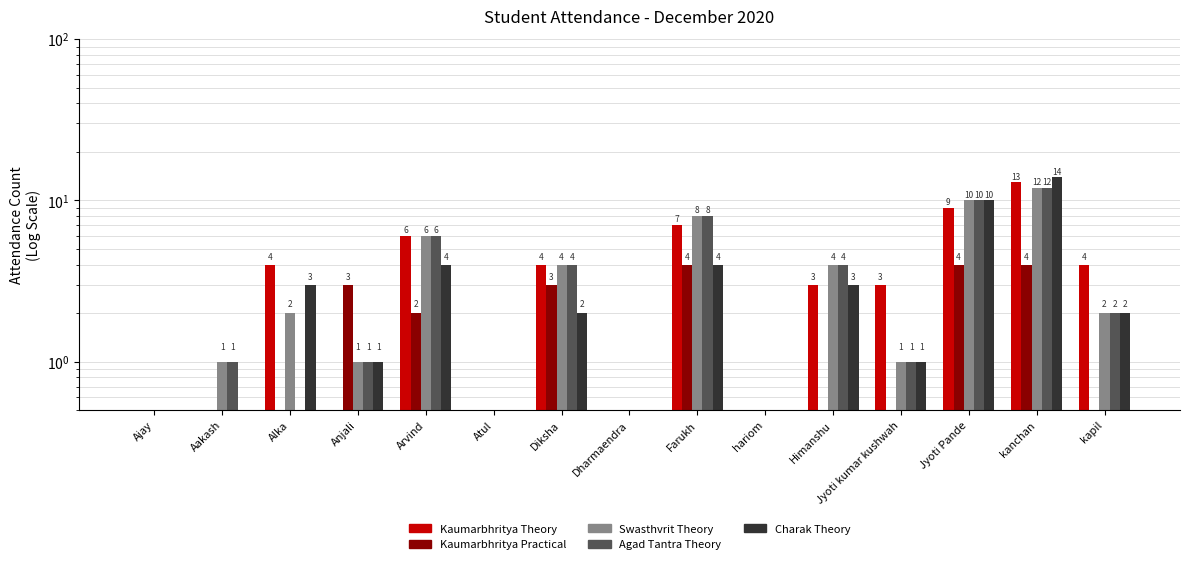

Is it true that Swasthvrit Theory equals 9 at Arvind?

False